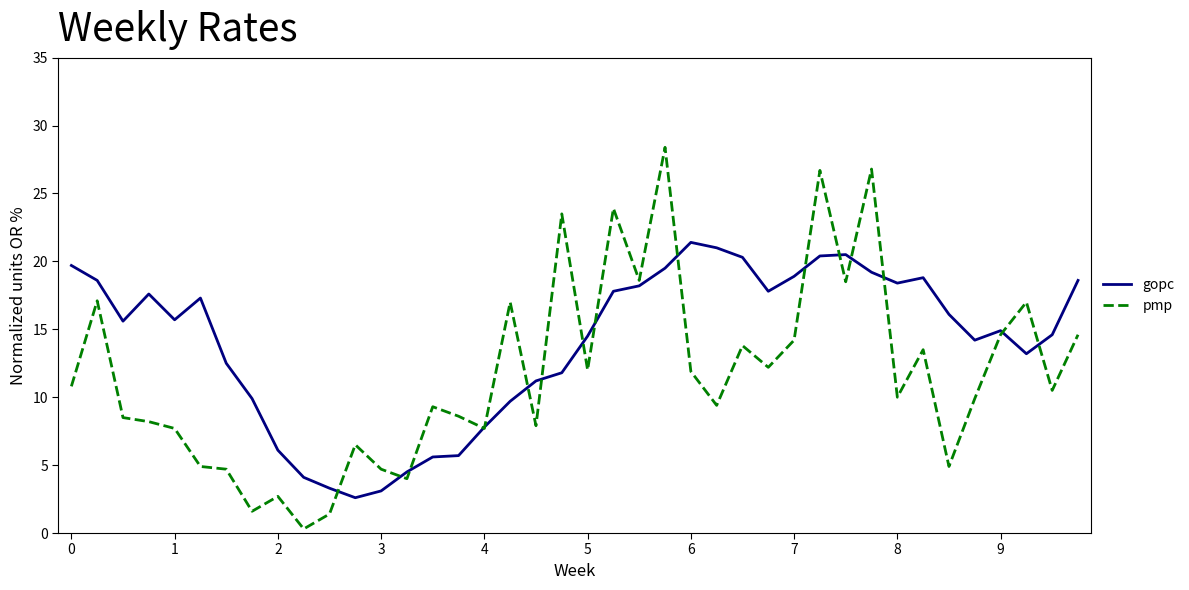

Which series has the largest total across all categories?

gopc